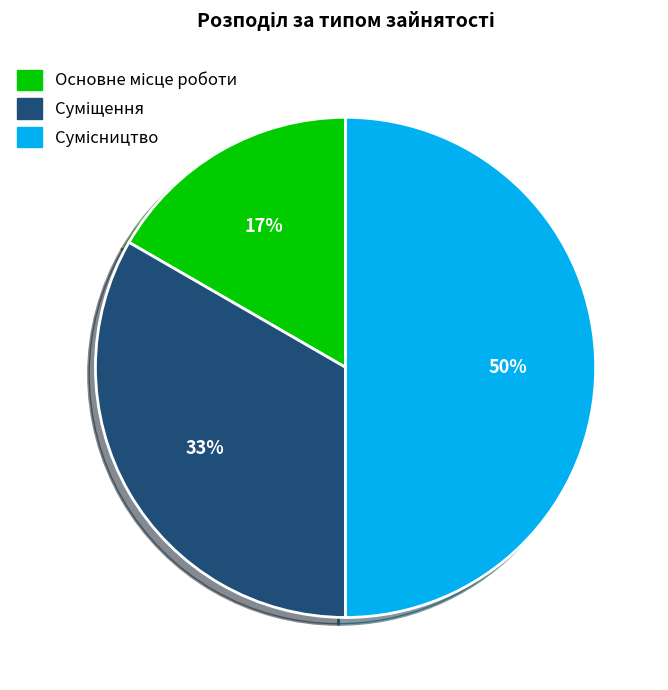

To the nearest percent, what is the difference between the largest and smallest slice percentages?

33%